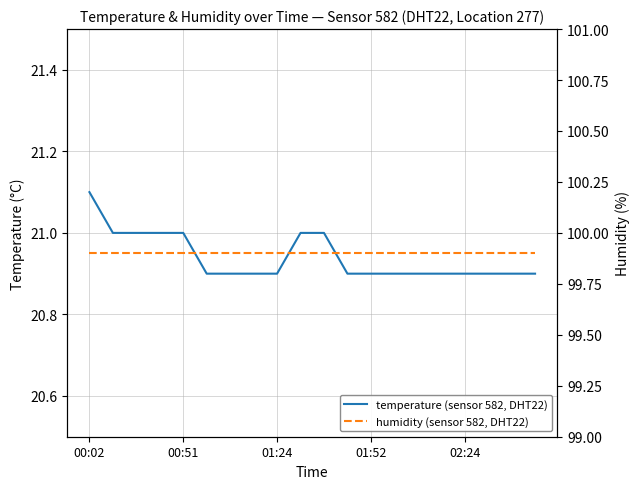

What is the greatest value displayed?

99.9